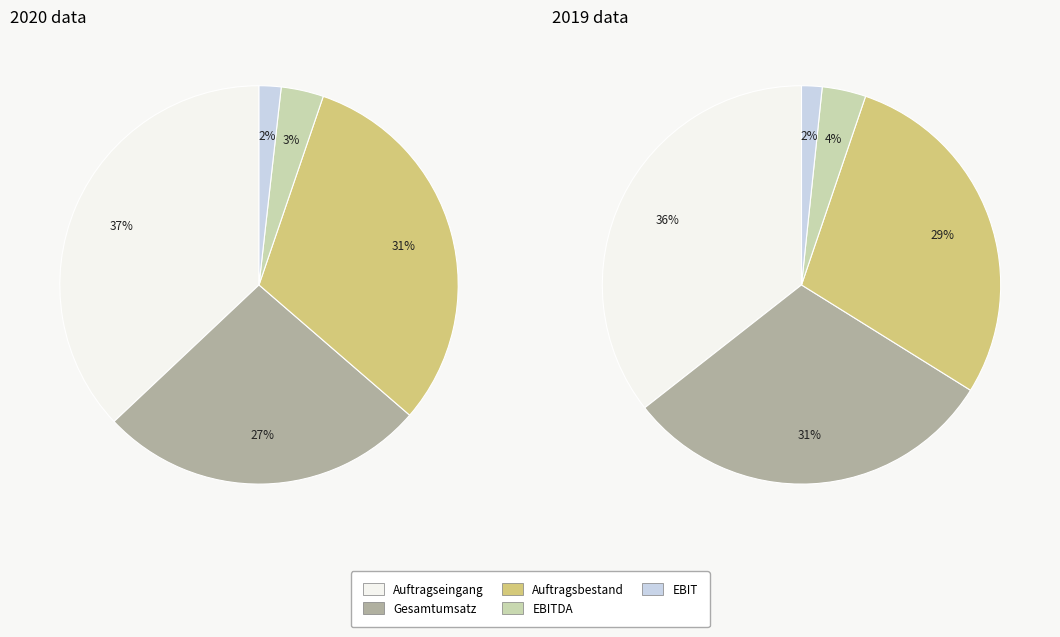

The 2019 slice represents 53% of the pie. True or false?

False